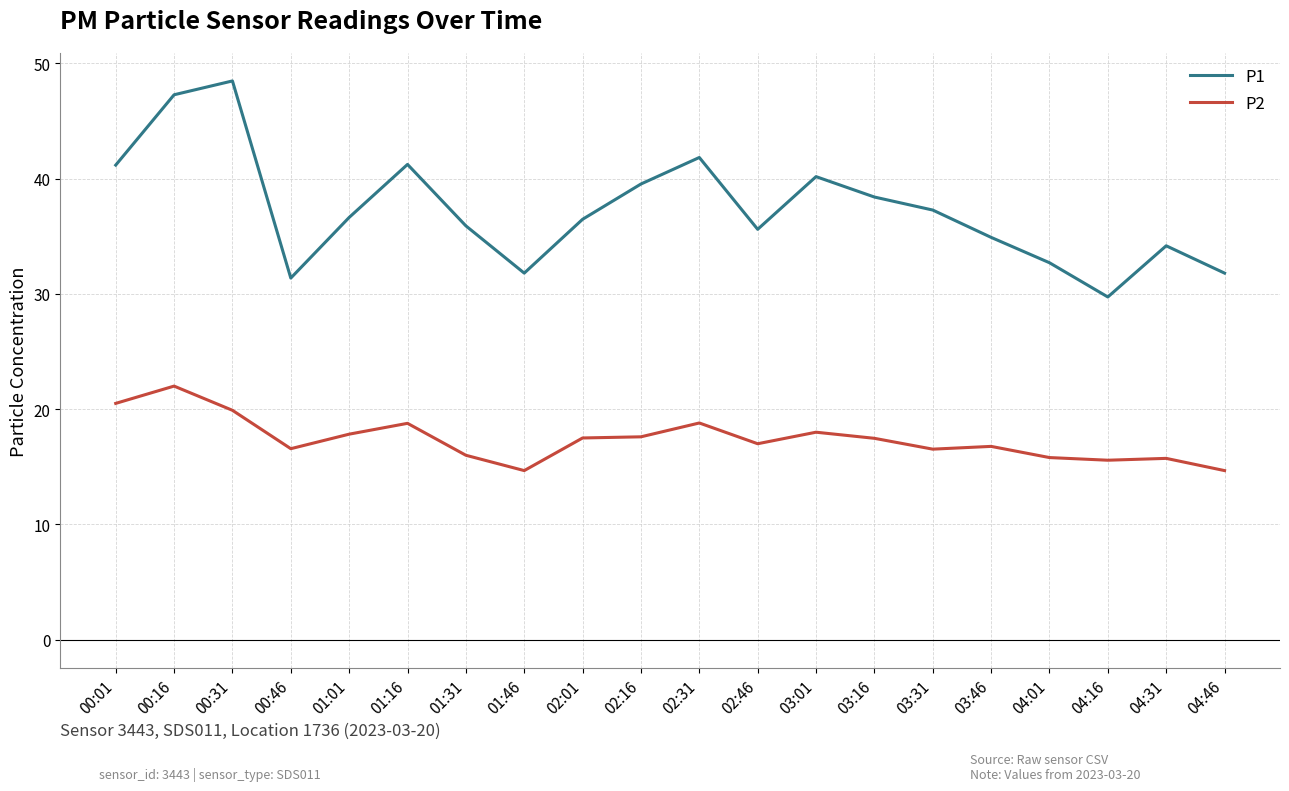

What is the difference between the second highest and minimum values in the P1 series?

17.5